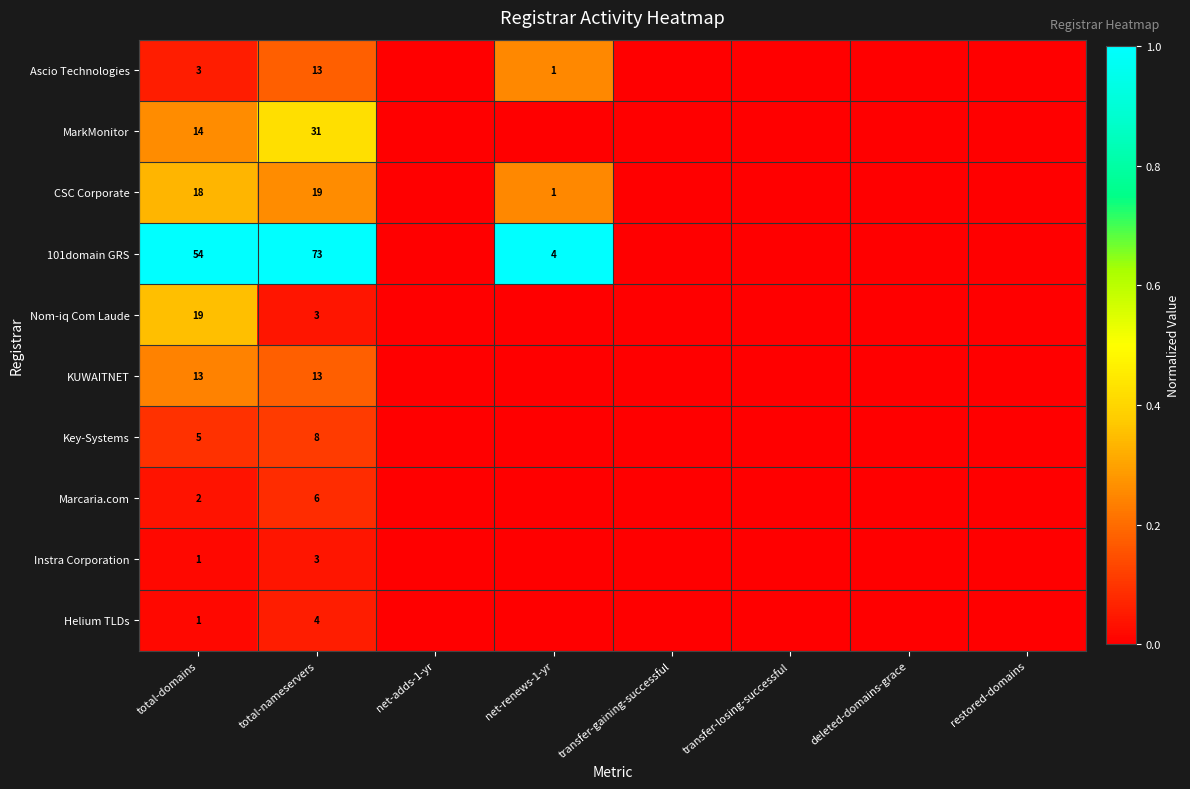

Which category has the highest value in the Nom-iq Com Laude series?

total-domains